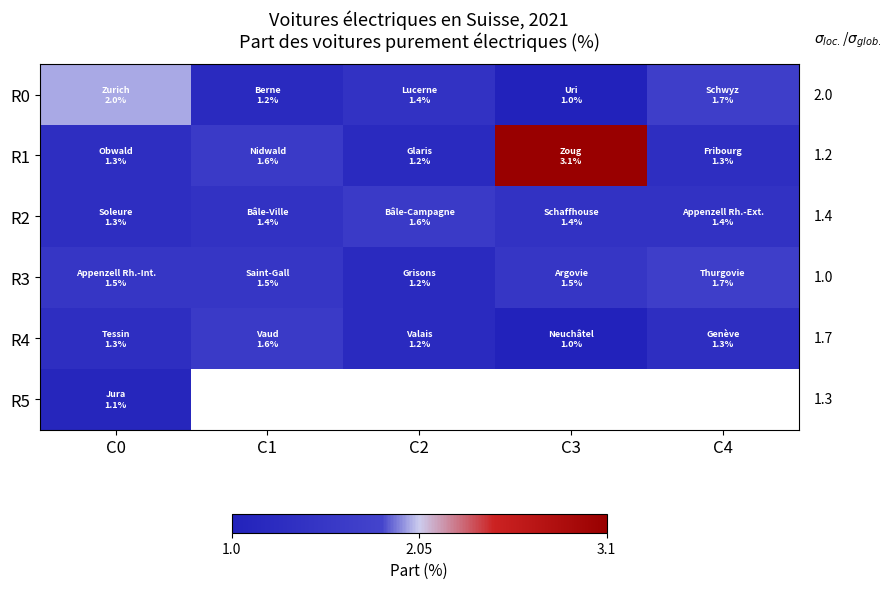

Is it true that R1 equals 1.3 at C4?

True